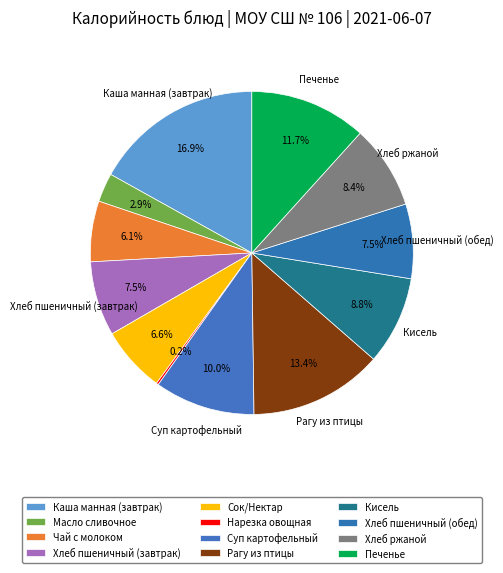

True or false: Рагу из птицы accounts for 1% of the total.

False